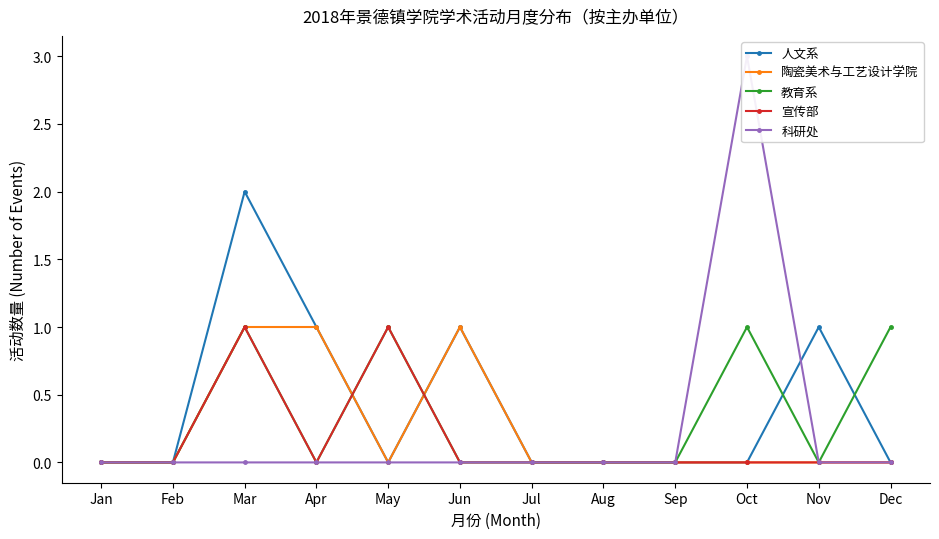

True or false: 陶瓷美术与工艺设计学院 has a value of 1 at Jun.

True